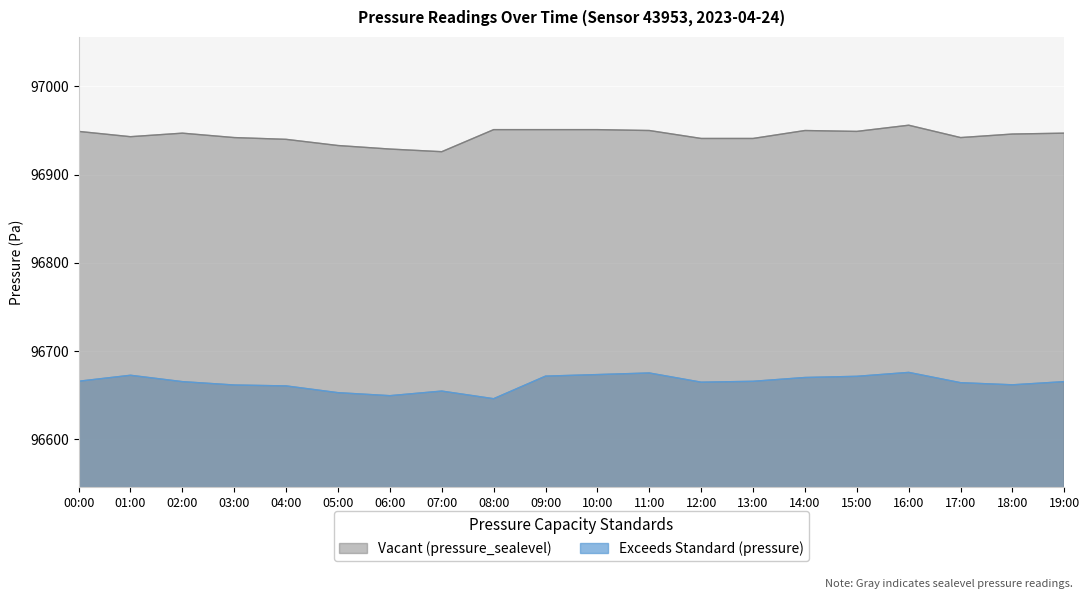

Reading left to right, extract all data points from this chart.

pressure: 00:00=96665.9	01:00=96672.7	02:00=96665.5	03:00=96661.7	04:00=96660.7	05:00=96653.0	06:00=96649.6	07:00=96654.8	08:00=96646.2	09:00=96671.8	10:00=96673.5	11:00=96675.3	12:00=96664.9	13:00=96665.9	14:00=96670.2	15:00=96671.5	16:00=96676.0	17:00=96664.3	18:00=96661.9	19:00=96665.5
pressure_sealevel: 00:00=96949.0	01:00=96943.0	02:00=96947.0	03:00=96942.0	04:00=96940.0	05:00=96933.0	06:00=96929.0	07:00=96926.0	08:00=96951.0	09:00=96951.0	10:00=96951.0	11:00=96950.0	12:00=96941.0	13:00=96941.0	14:00=96950.0	15:00=96949.0	16:00=96956.0	17:00=96942.0	18:00=96946.0	19:00=96947.0